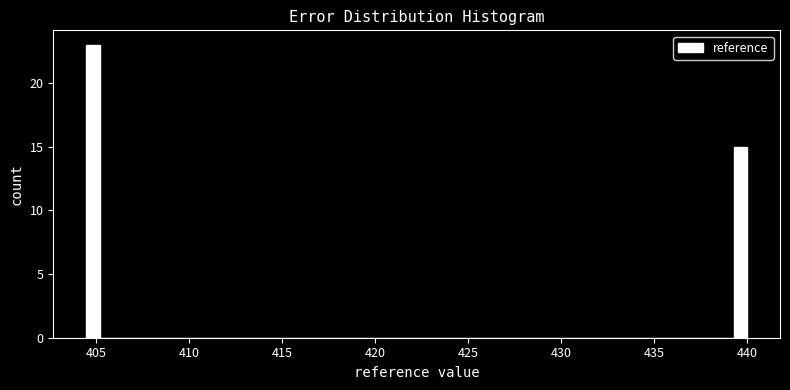

Around what value on the x-axis is the tallest bar? Give the approximate position of its centre, as read against the axis.

405.0